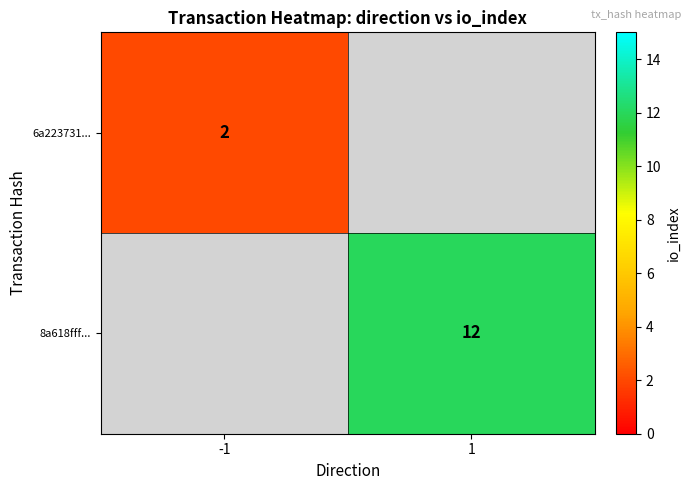

Is it true that 6a223731... equals 2 at -1?

True